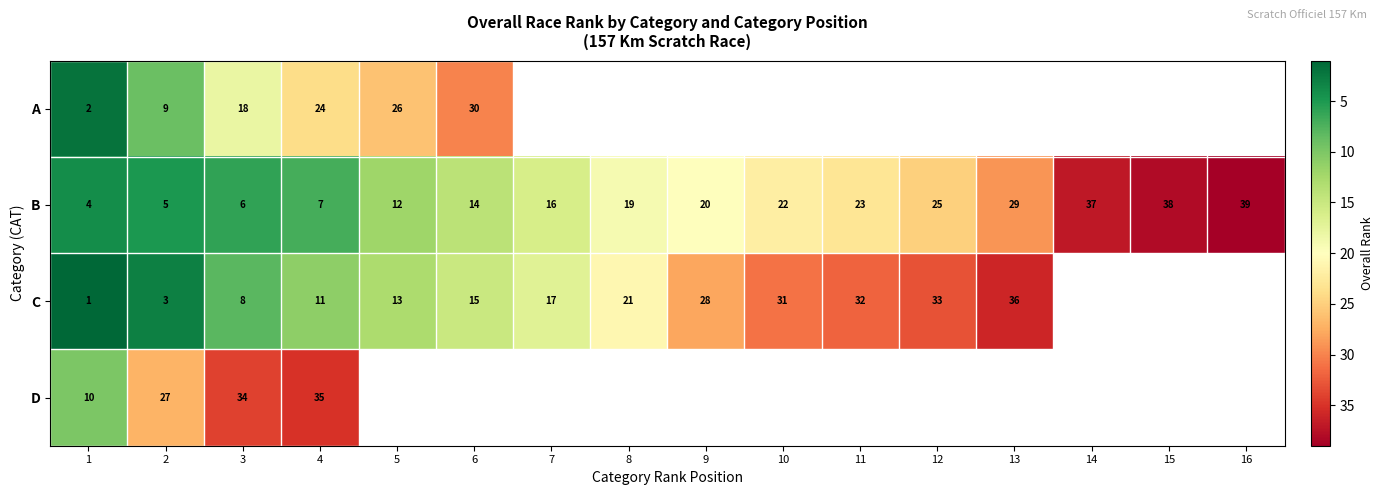

Read the B value at 15, to the nearest 5.

40